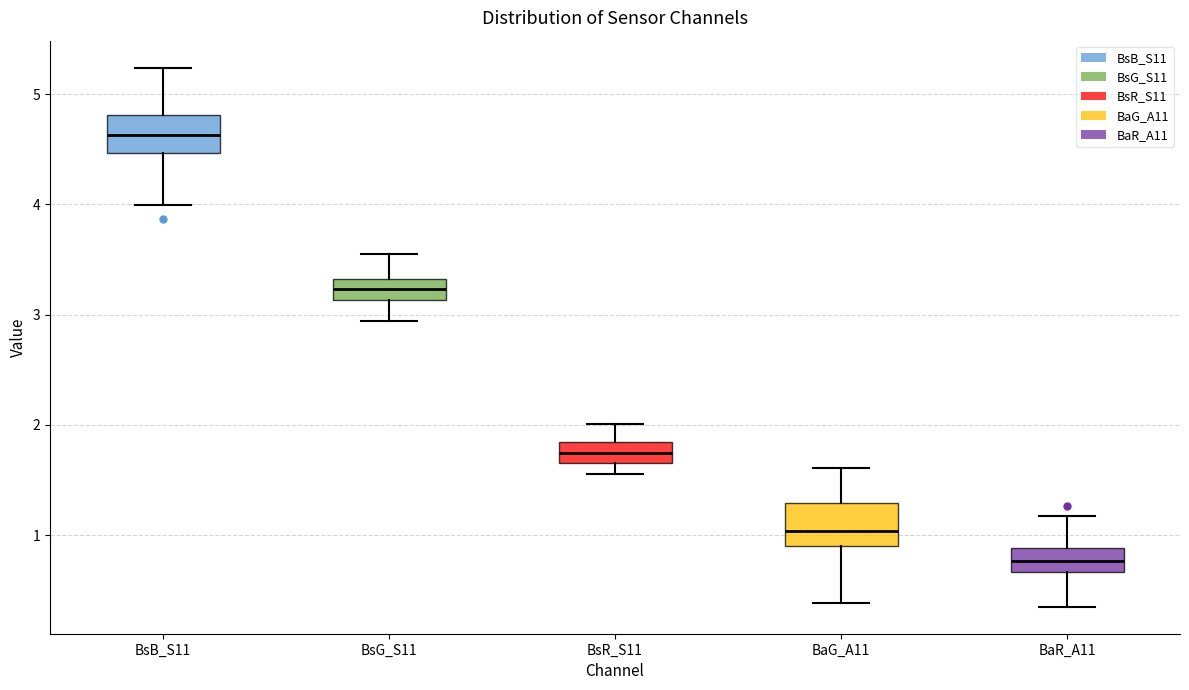

Which box has the highest median line?

BsB_S11